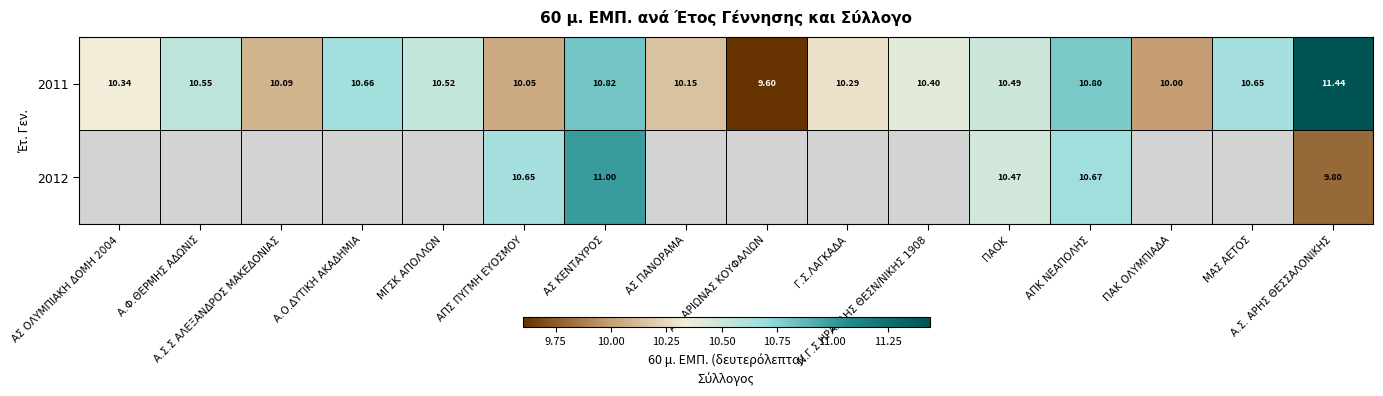

What is the maximum value shown in the chart?

11.4